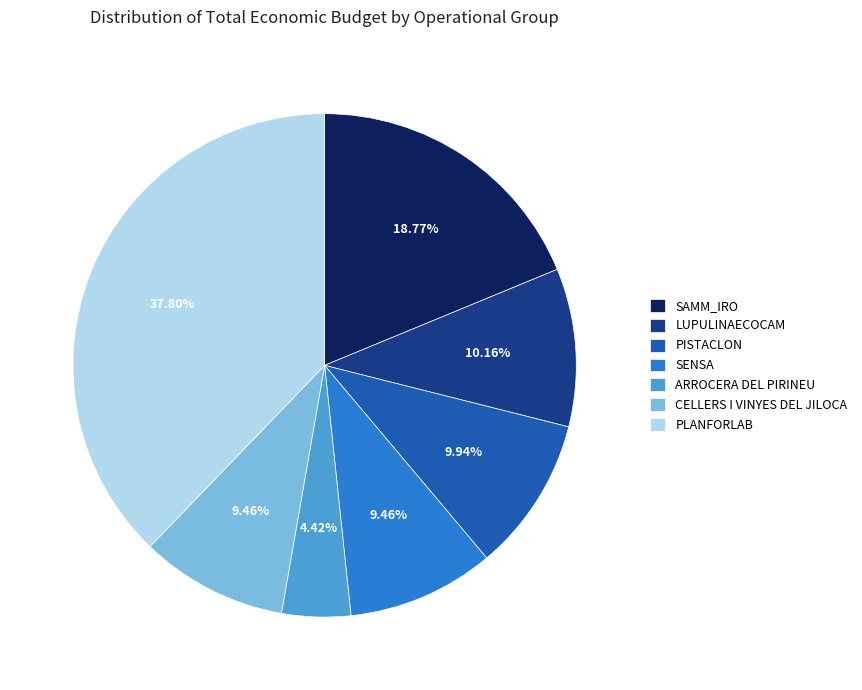

How much of the chart is everything except SAMM_IRO?

81.2%